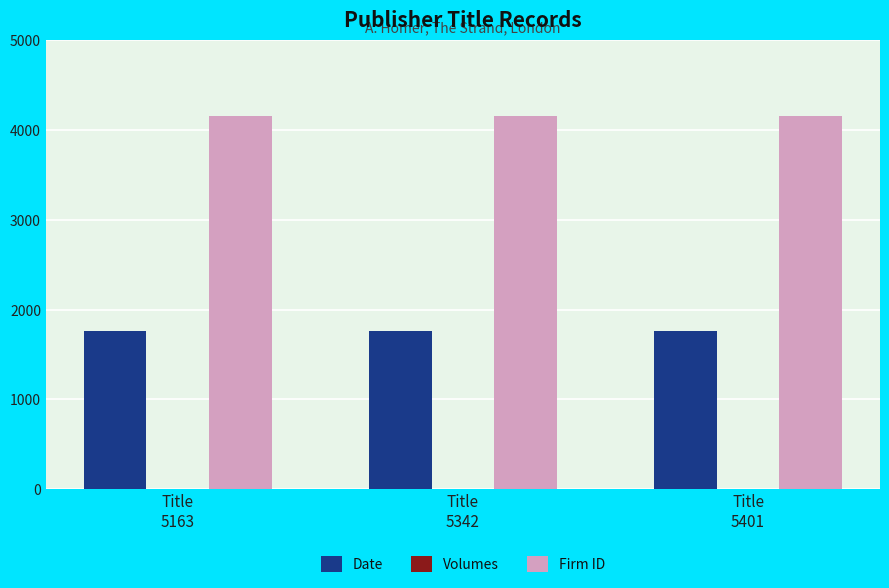

What is the sum of all Date values?

5294